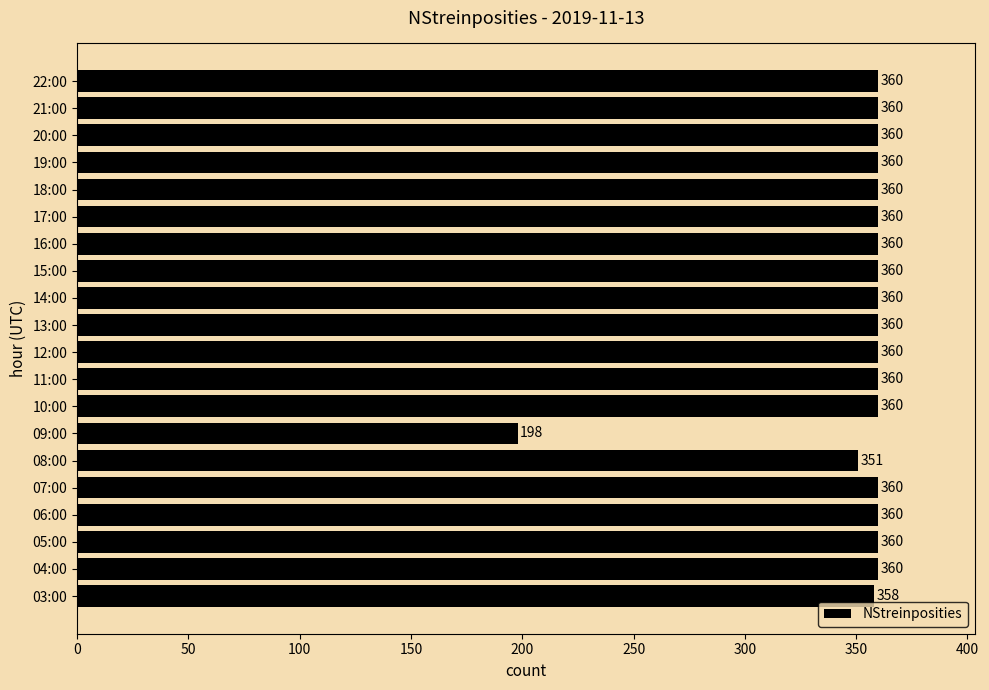

Approximately how many times larger is the value at 22:00 compared to 13:00?

1.0